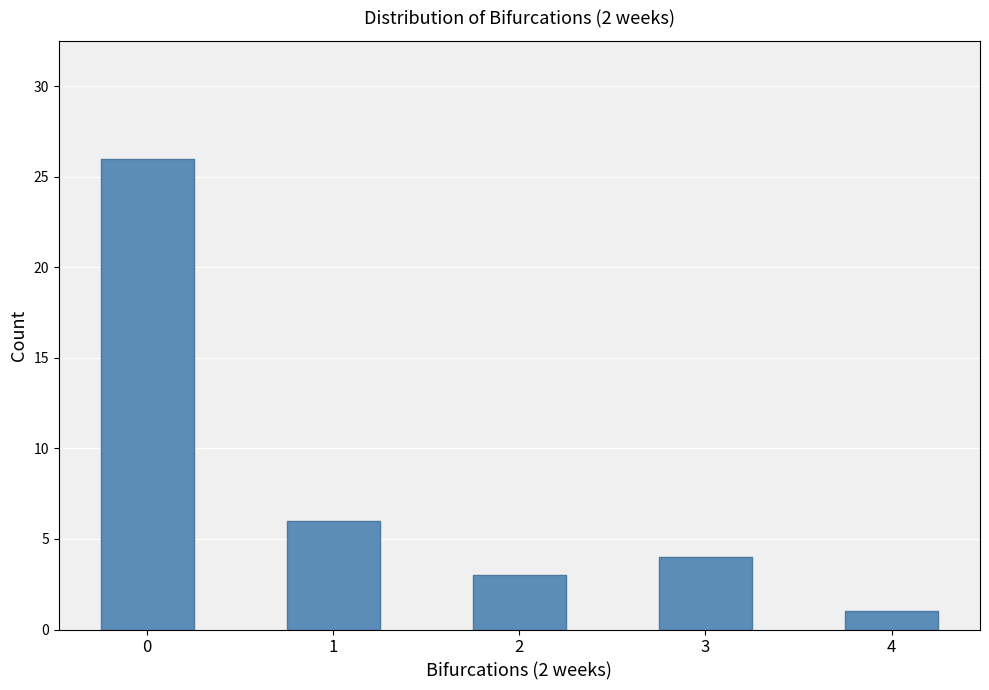

The value at 0 is 35. True or false?

False